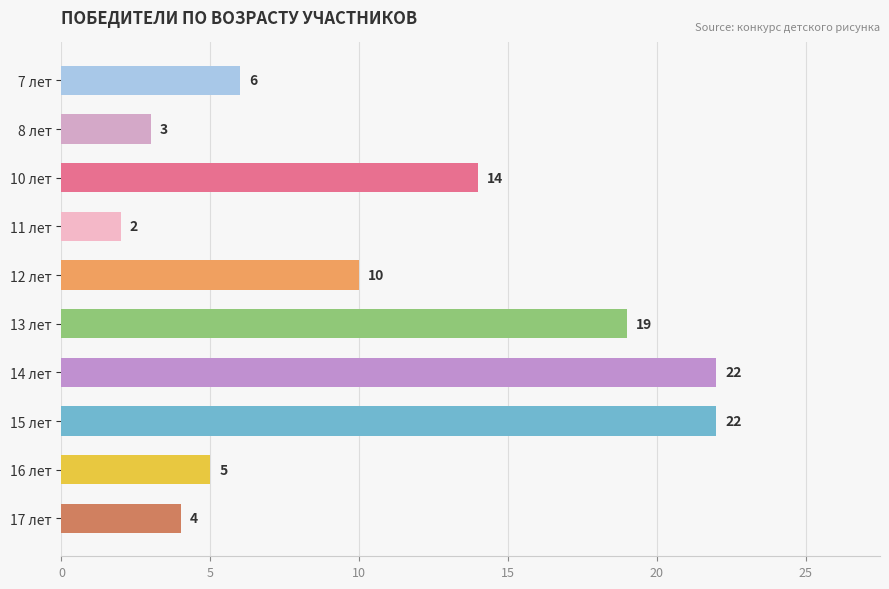

Reading top to bottom, list all the values displayed in this chart.

6	3	14	2	10	19	22	22	5	4